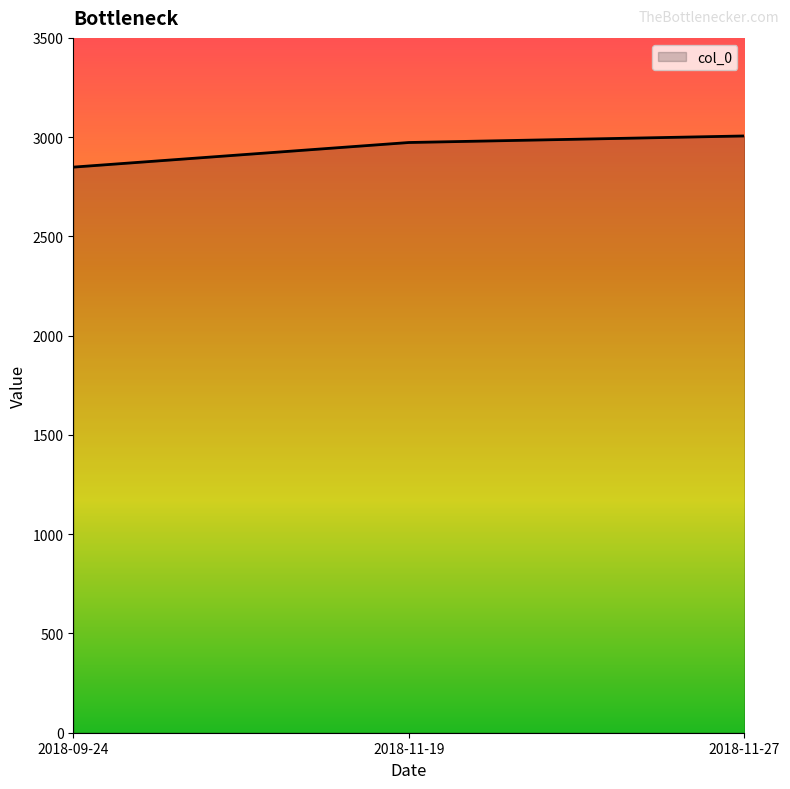

Which category has the highest value across all series?

2018-11-27